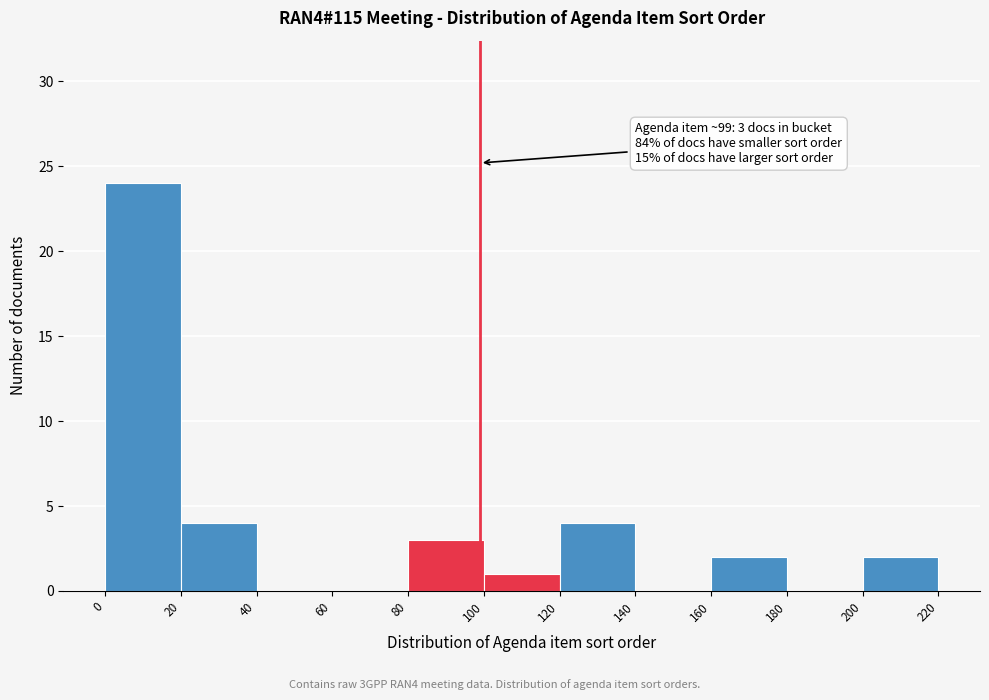

Which range on the x-axis has the tallest bar?

0 to 20